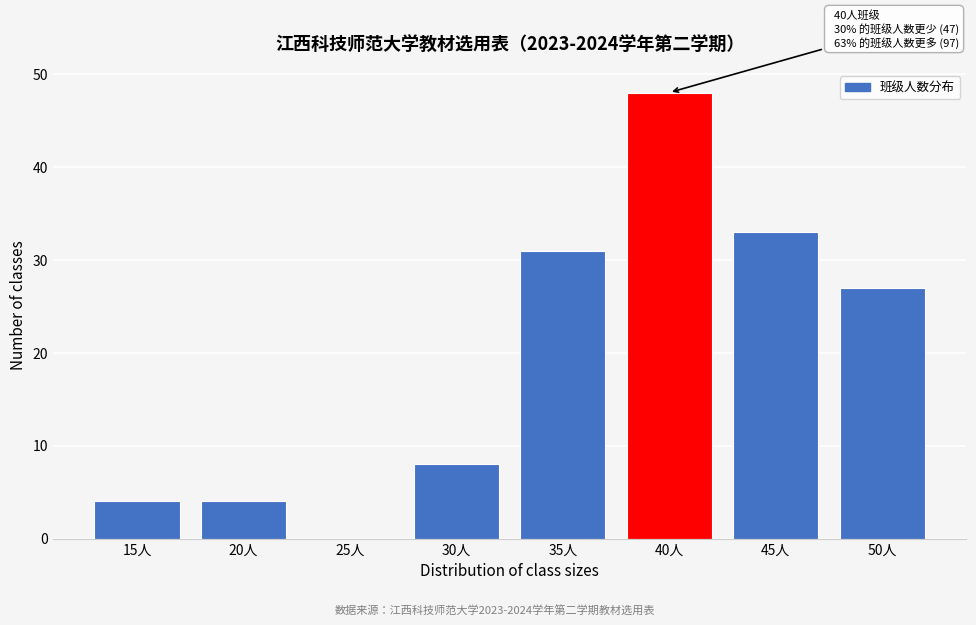

Reading left to right, transcribe all the data shown in this chart.

15人=4	20人=4	25人=0	30人=8	35人=31	40人=48	45人=33	50人=27